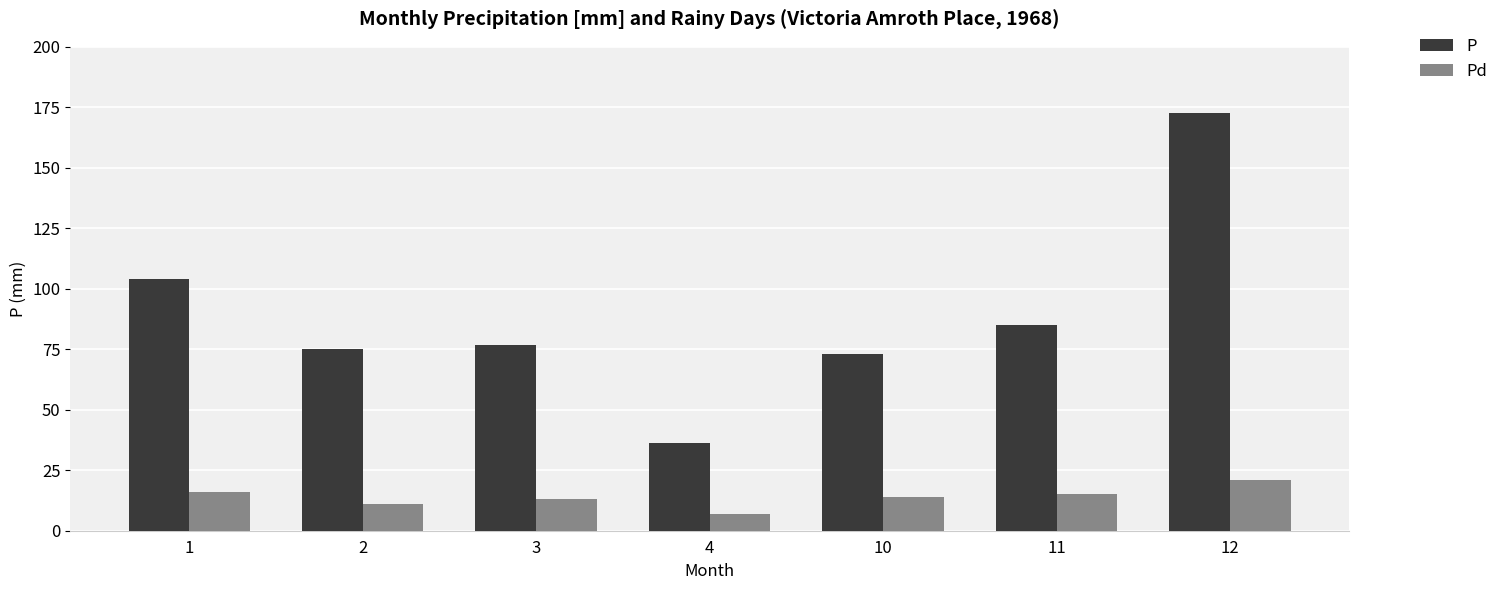

What is the value of the P bar at the 1st from the left?

103.9